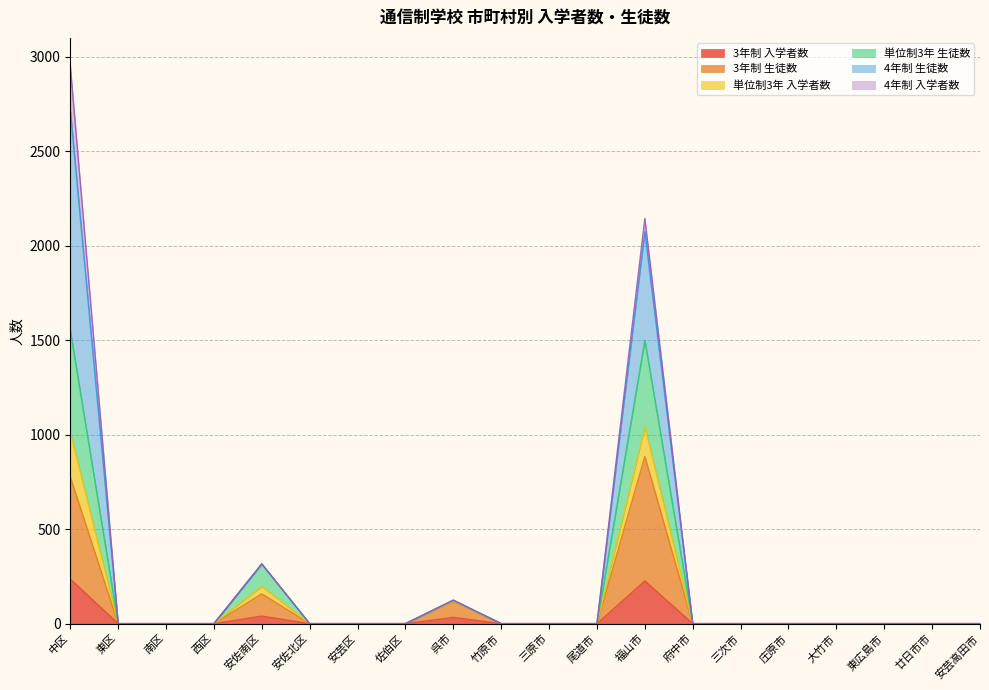

At which category is the sum across all series the highest?

中区